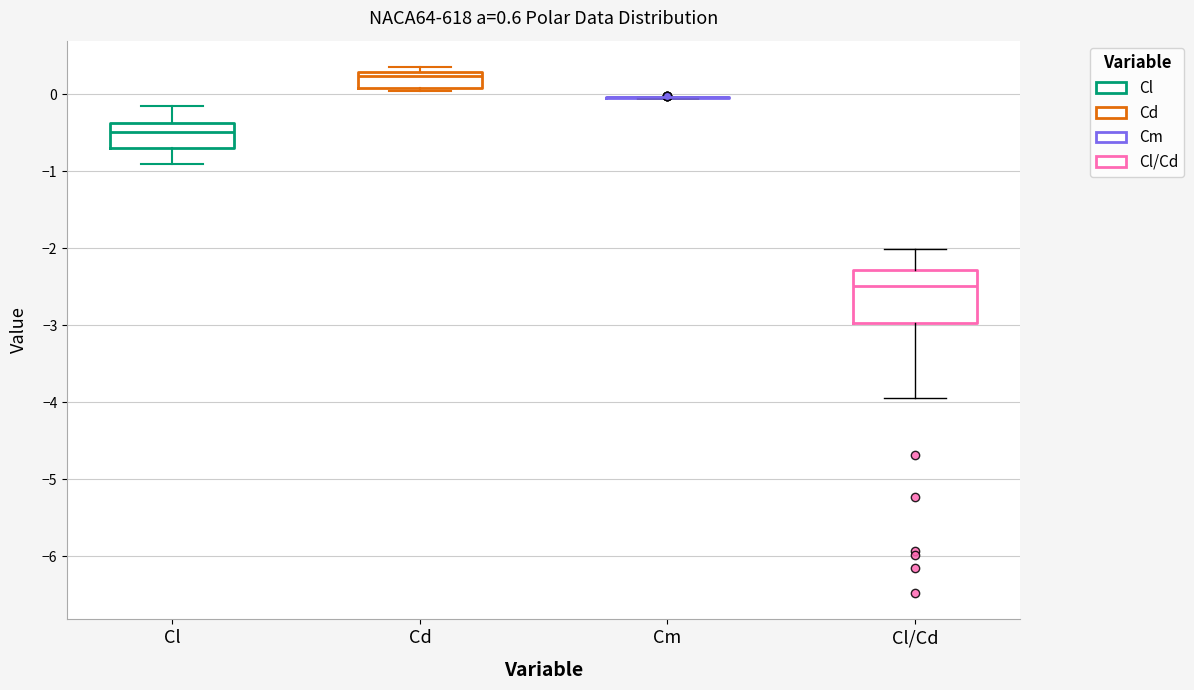

Which box is the tallest, from its lower edge to its upper edge?

Cl/Cd